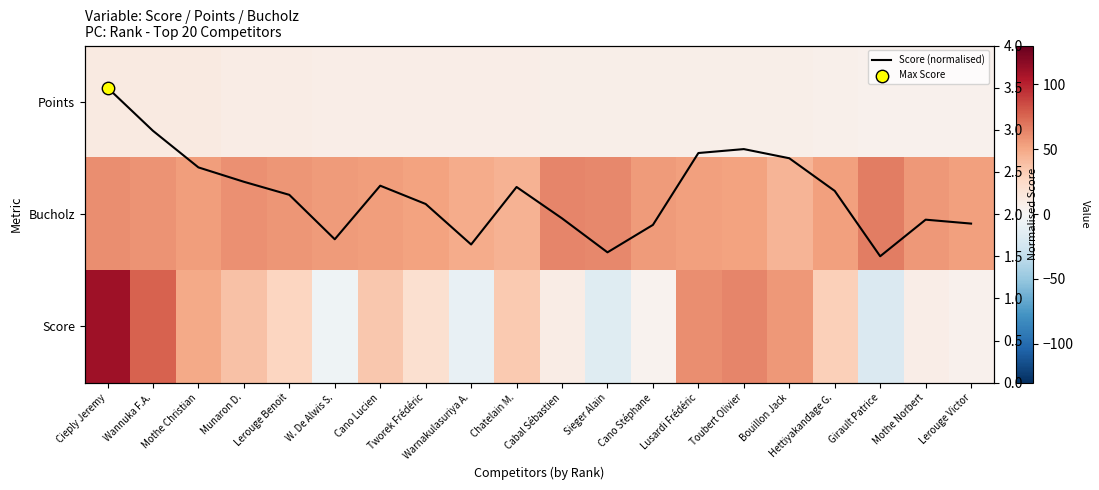

List the labels in order of Score value, largest first.

Cieply Jeremy, Wannuka F.A., Toubert Olivier, Lusardi Frédéric, Bouillon Jack, Mothe Christian, Munaron D., Cano Lucien, Chatelain M., Hettiyakandage G., Lerouge Benoit, Tworek Frédéric, Cabal Sébastien, Mothe Norbert, Lerouge Victor, Cano Stéphane, W. De Alwis S., Warnakulasuriya A., Sieger Alain, Girault Patrice